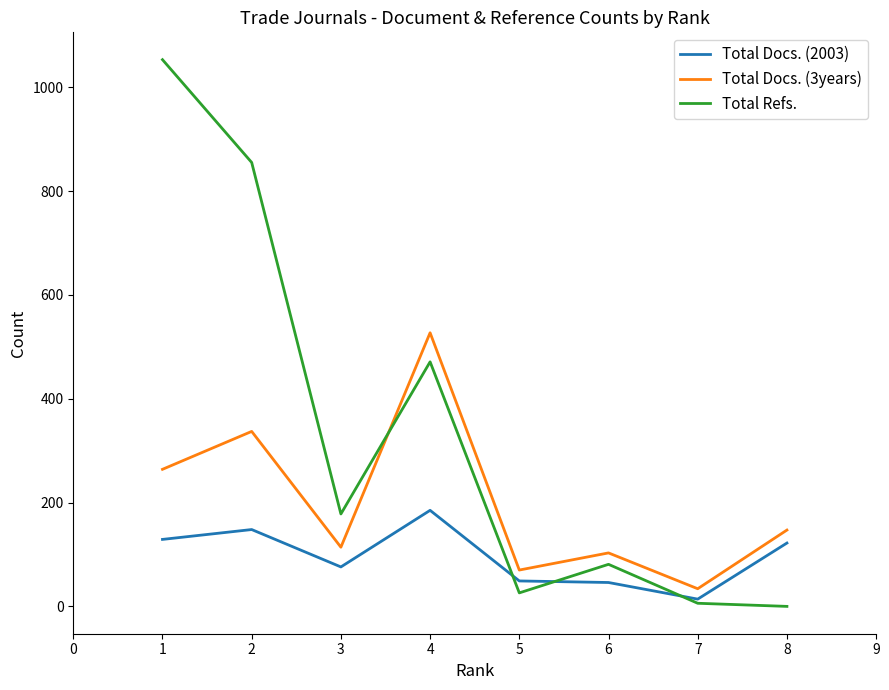

List the series in order of their peak value, lowest first.

Total Docs. (2003), Total Docs. (3years), Total Refs.